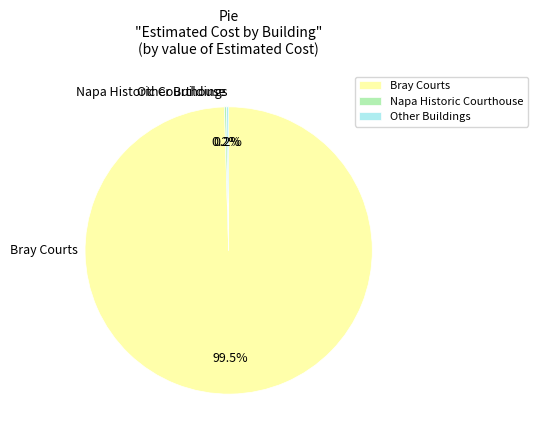

Does any single category account for the majority?

Yes